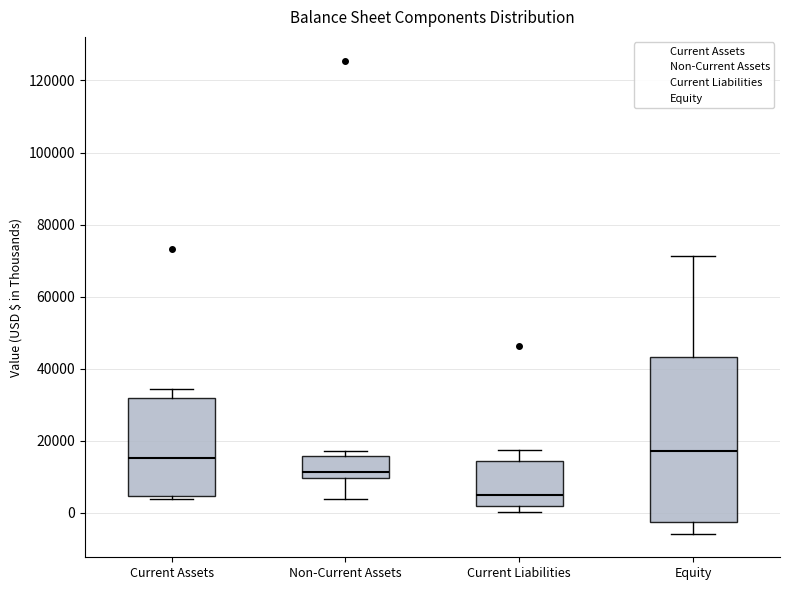

Which box is the tallest, from its lower edge to its upper edge?

Equity